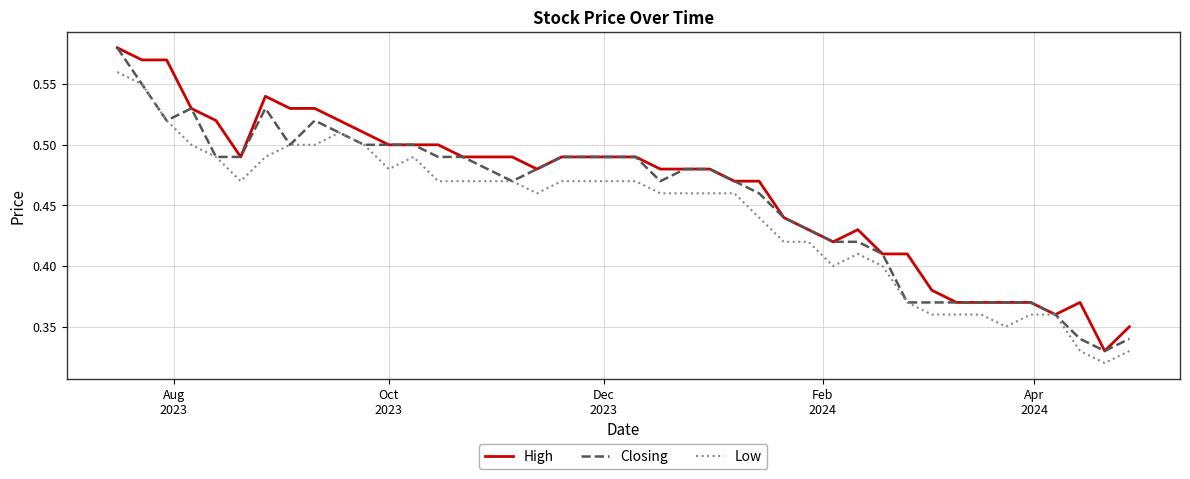

What is the difference between the second highest and second lowest values in the Low series?

0.2